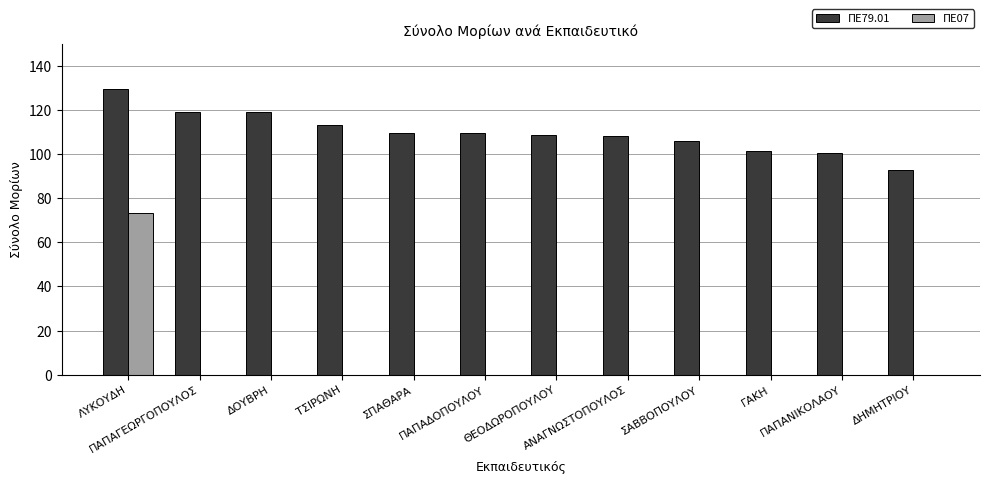

How many data points in ΠΕ79.01 are above 109?

6